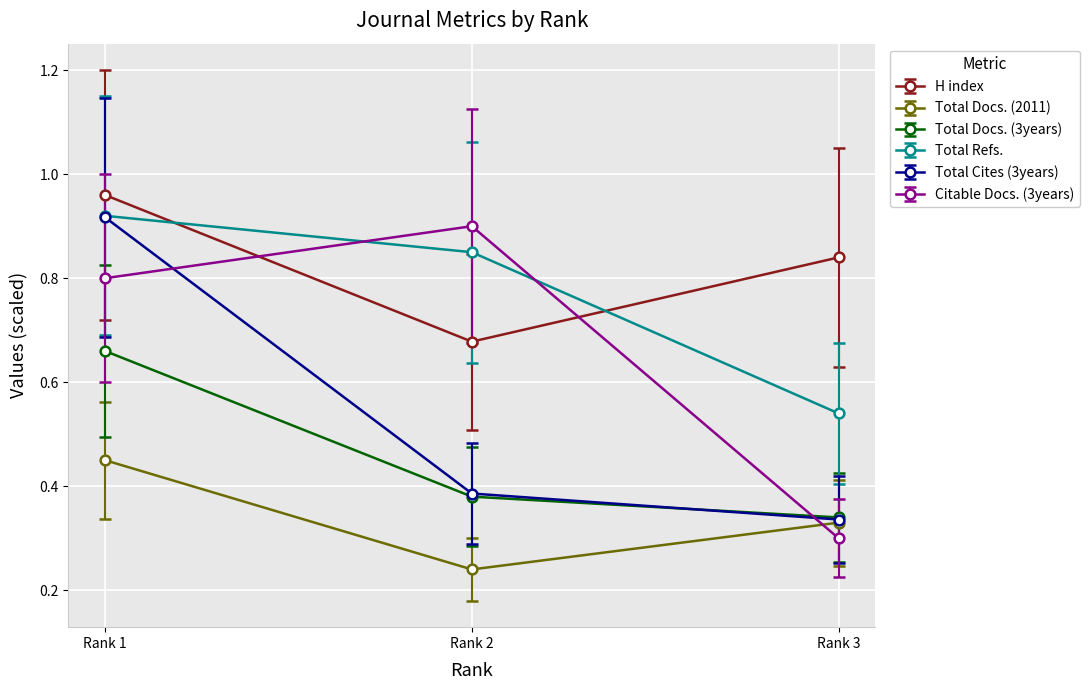

Is the value of Total Docs. (2011) at Rank 3 greater than the value of Total Refs. at Rank 2?

No